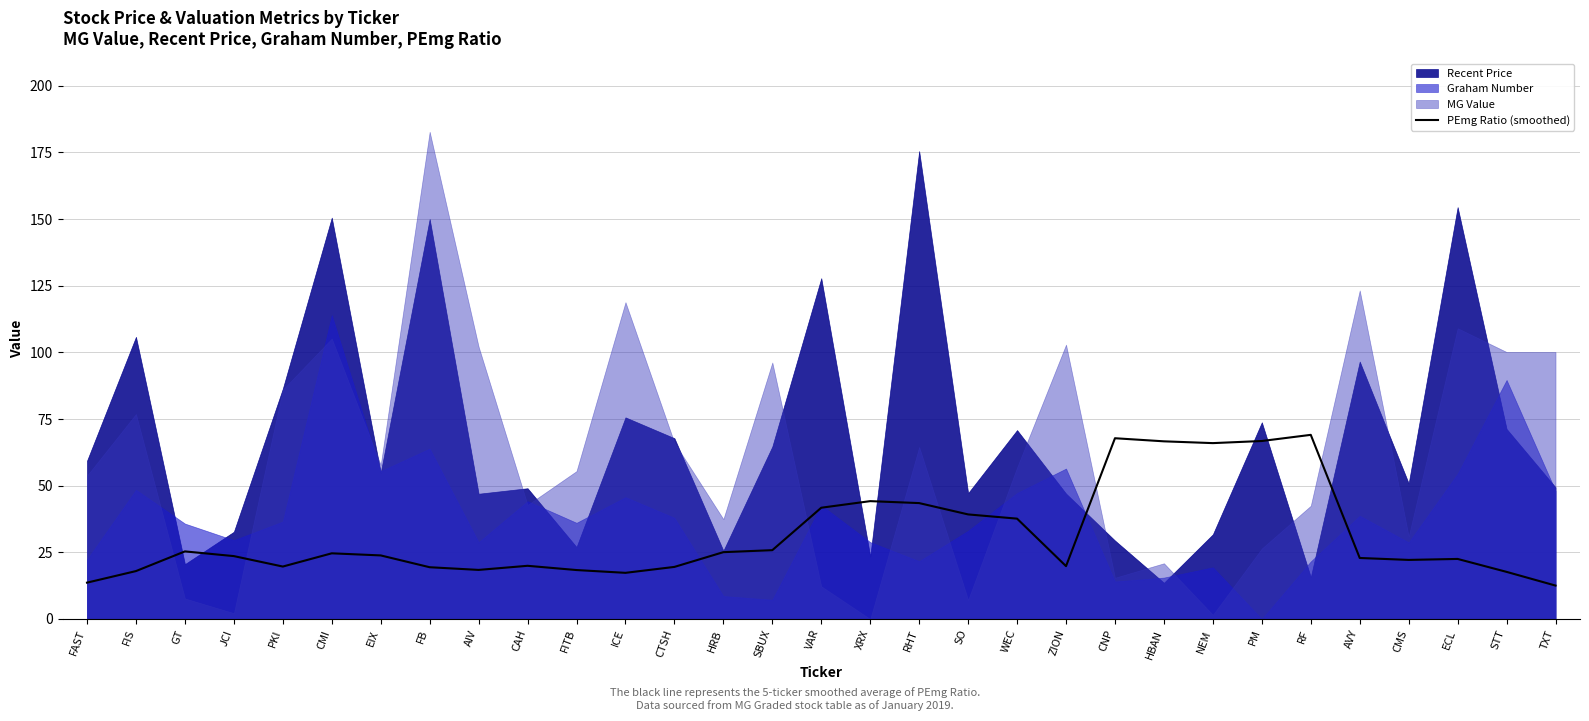

True or false: the data has more than 0 interior local peaks.

True